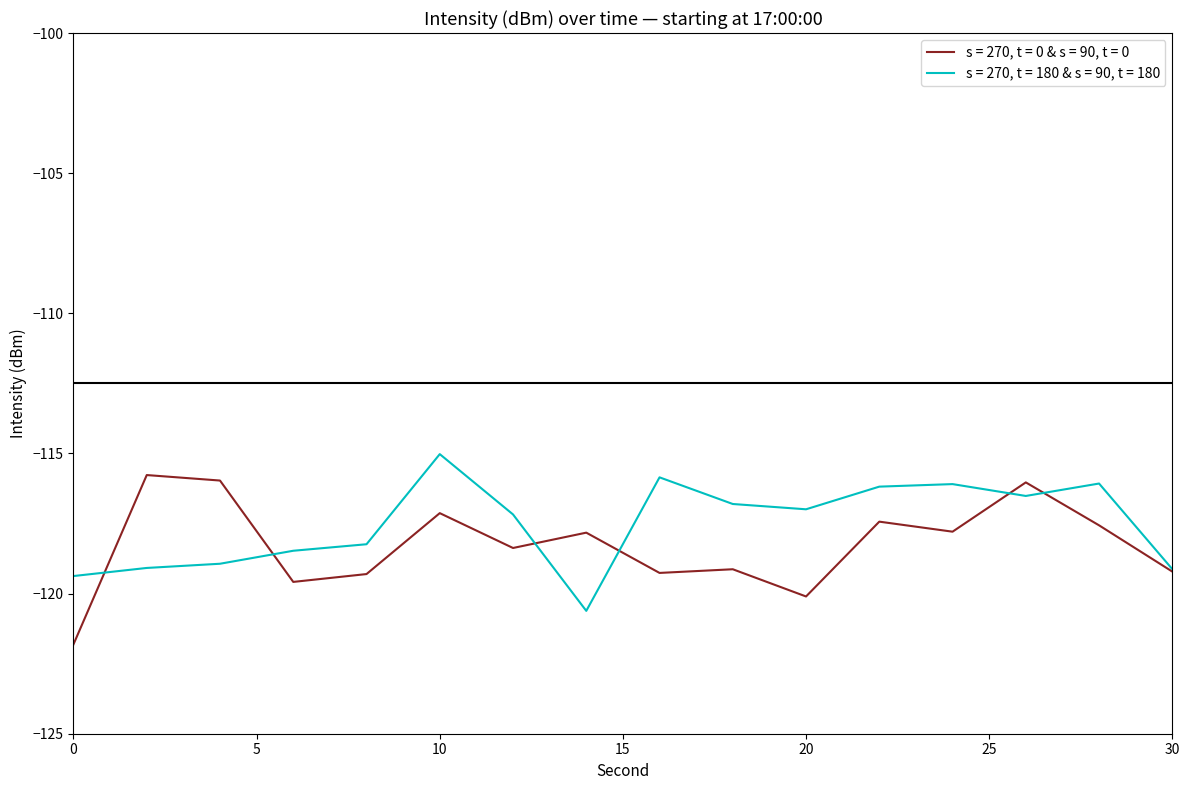

Rank the series by their average value, from highest to lowest.

s = 270, t = 180 & s = 90, t = 180, s = 270, t = 0 & s = 90, t = 0